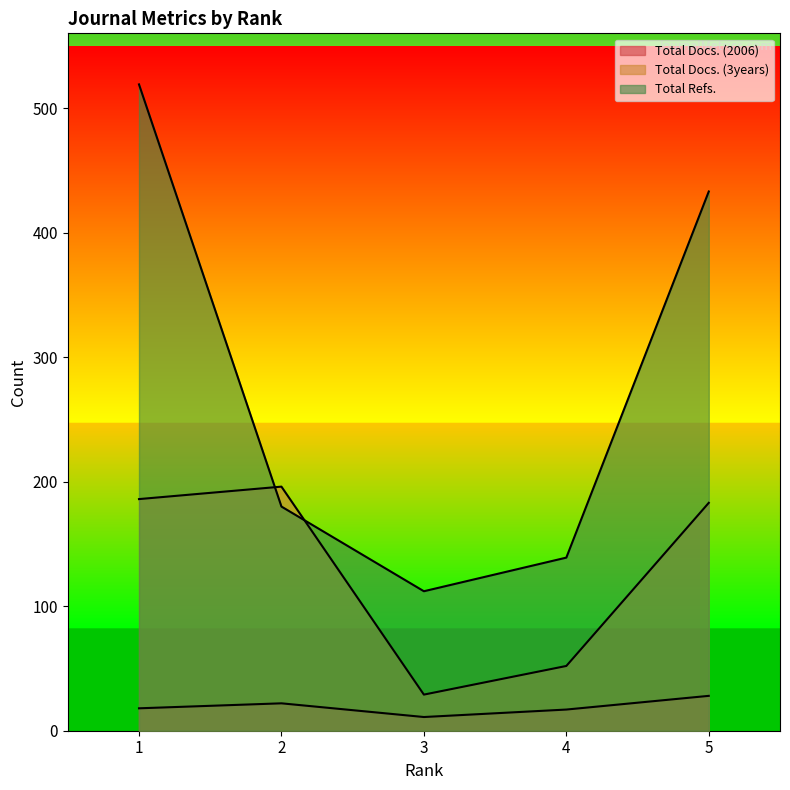

Reading right to left, extract all data points from this chart.

Total Docs. (2006): 5=28	4=17	3=11	2=22	1=18
Total Docs. (3years): 5=183	4=52	3=29	2=196	1=186
Total Refs.: 5=433	4=139	3=112	2=180	1=519